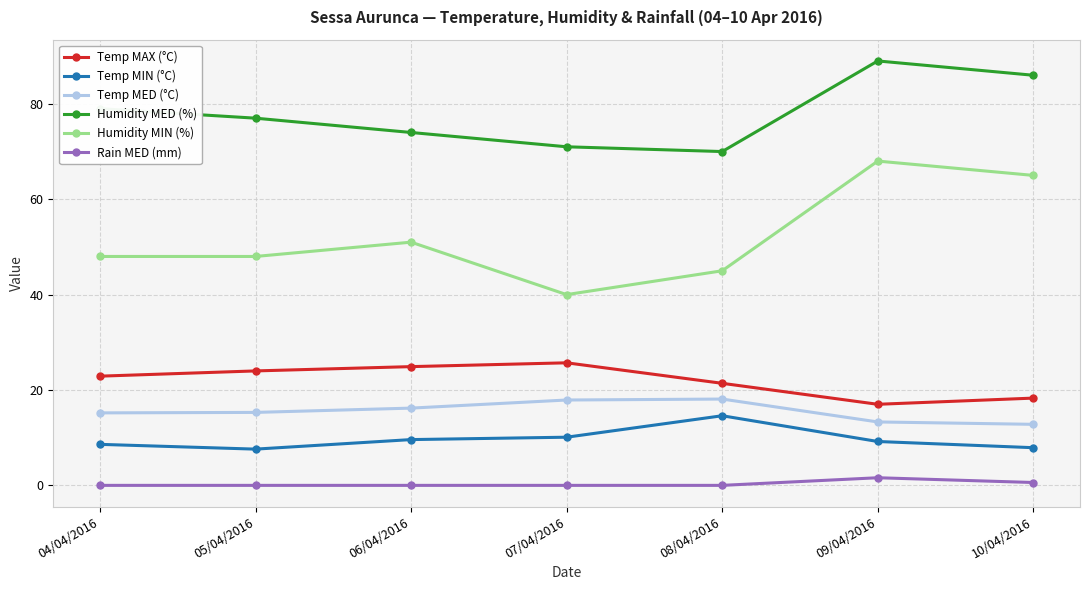

Is it true that Temp MIN (°C) equals 7.6 at 05/04/2016?

True